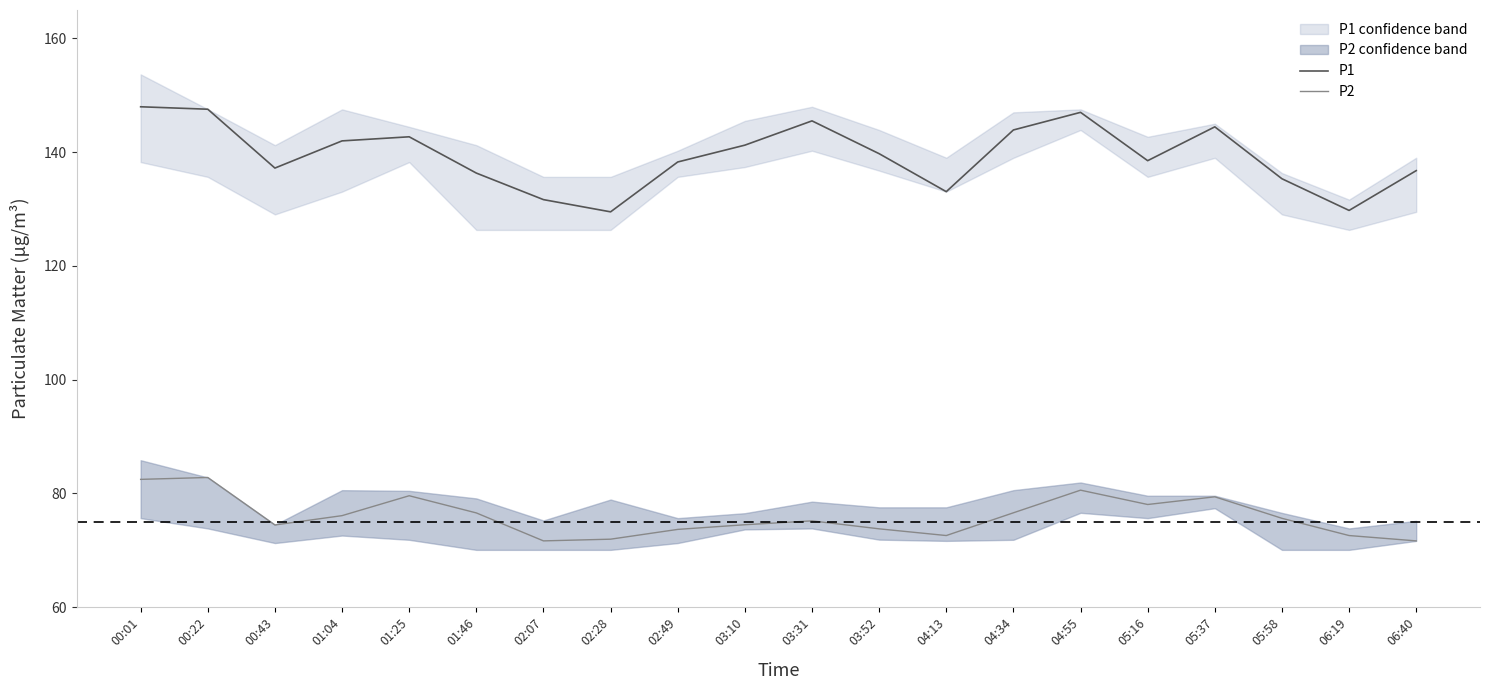

How many data points in P2 are less than 75?

9